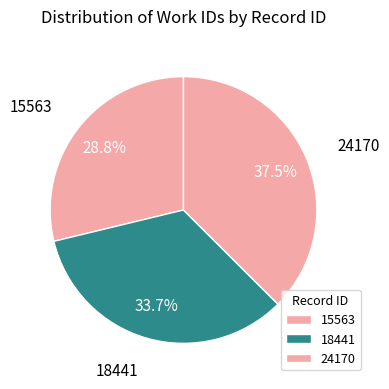

Count the number of slices in the pie.

3